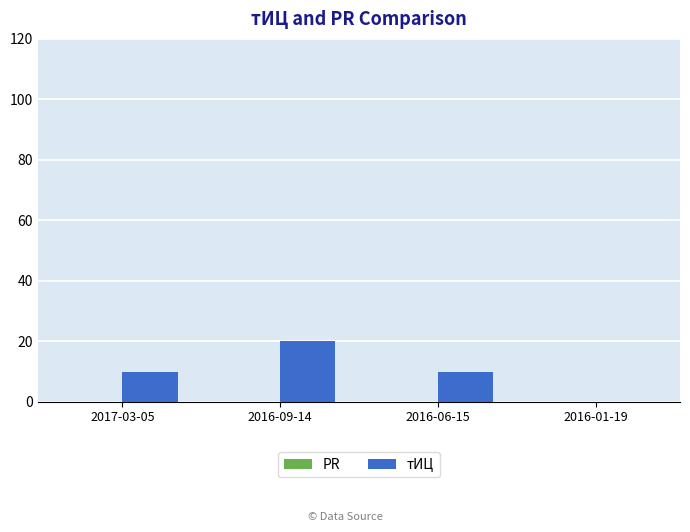

Which has a higher value, 2016-09-14 or 2016-06-15?

2016-09-14